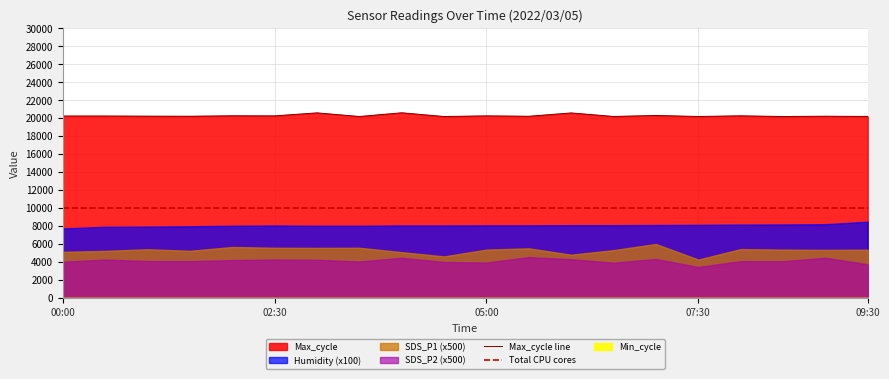

What is the maximum value shown in the chart?

20605